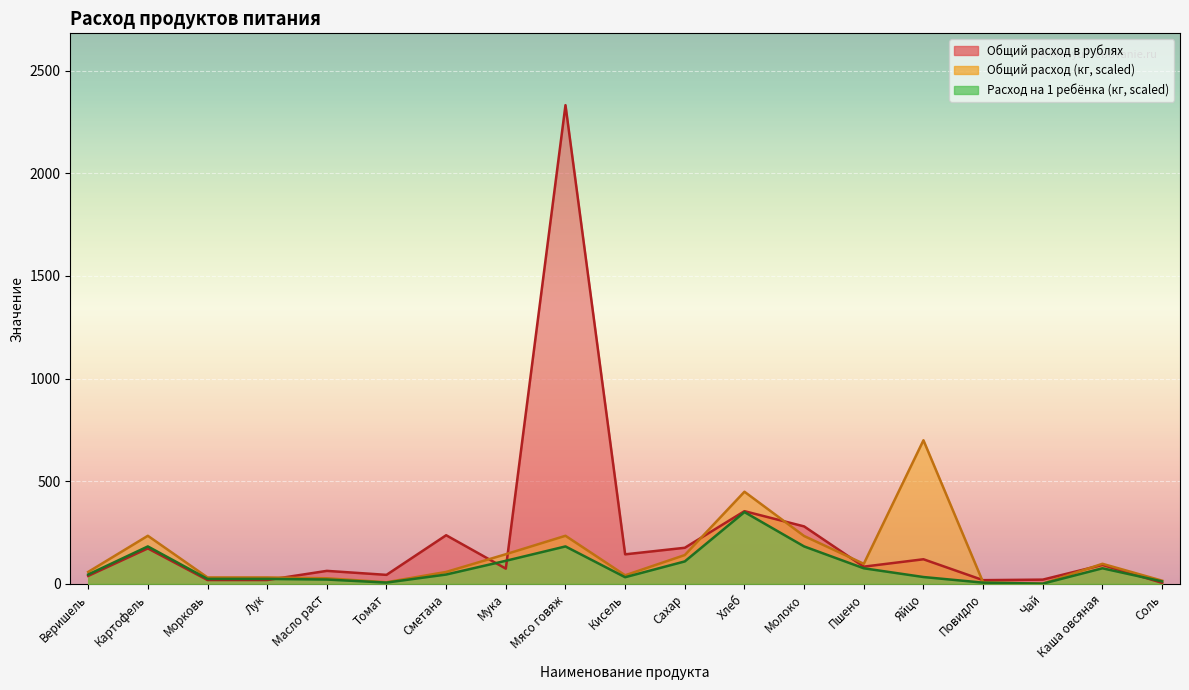

Is it true that Общий расход в рублях equals 64.2 at Томат?

False